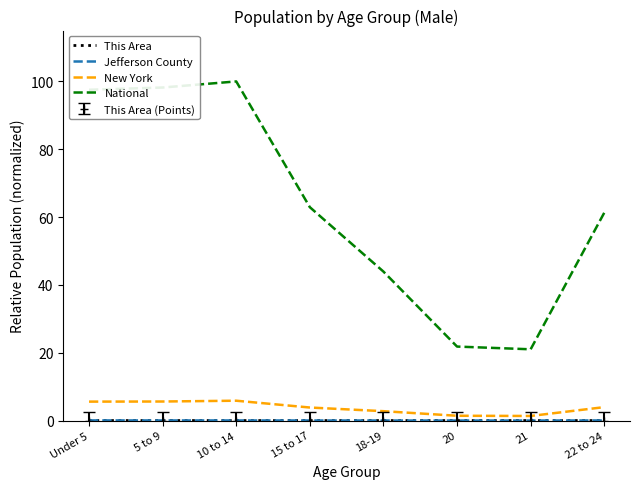

The National series shows 9.5 at 18-19. True or false?

False